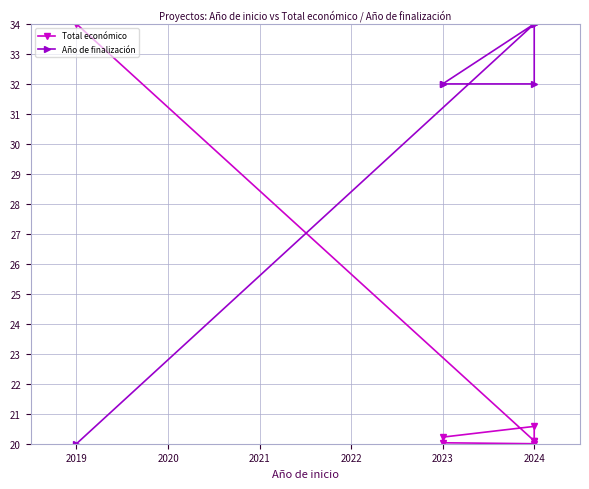

What is the label of the 1st point from the left?

2019